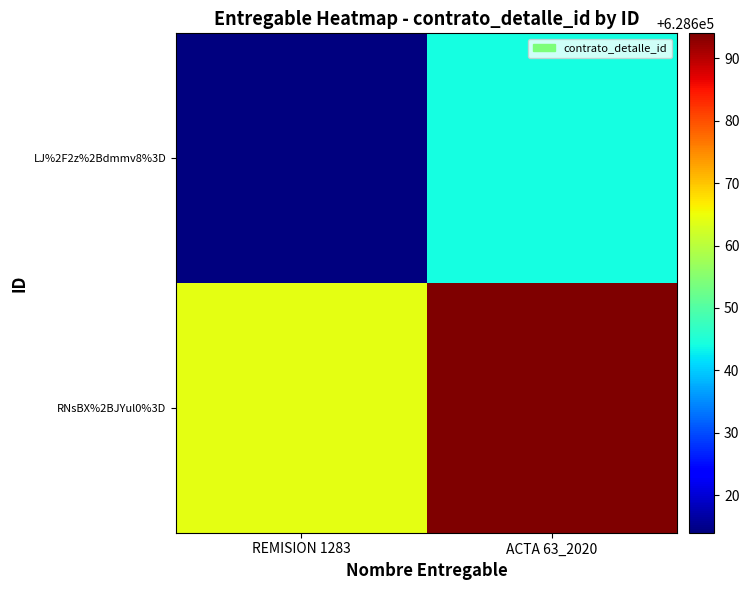

Reading left to right, what are all the values shown in this chart?

LJ%2F2z%2Bdmmv8%3D: REMISION 1283=628614	ACTA 63_2020=628644
RNsBX%2BJYul0%3D: REMISION 1283=628664	ACTA 63_2020=628694